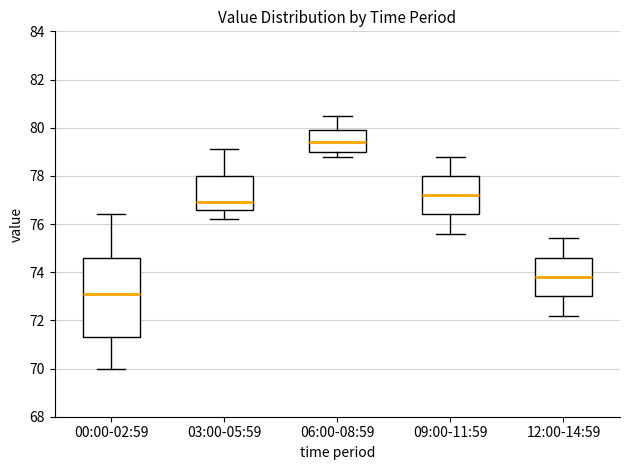

Where is the upper edge of the box for 09:00-11:59 on the y-axis? The values are not printed on the chart, so give them approximately, as read against the axis.

78.0